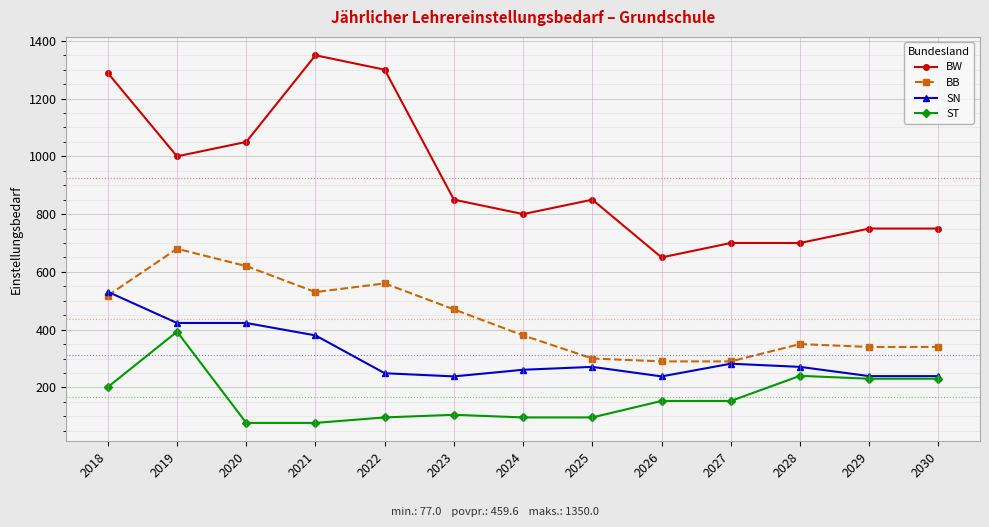

Where does the BB series first go above 380?

2018